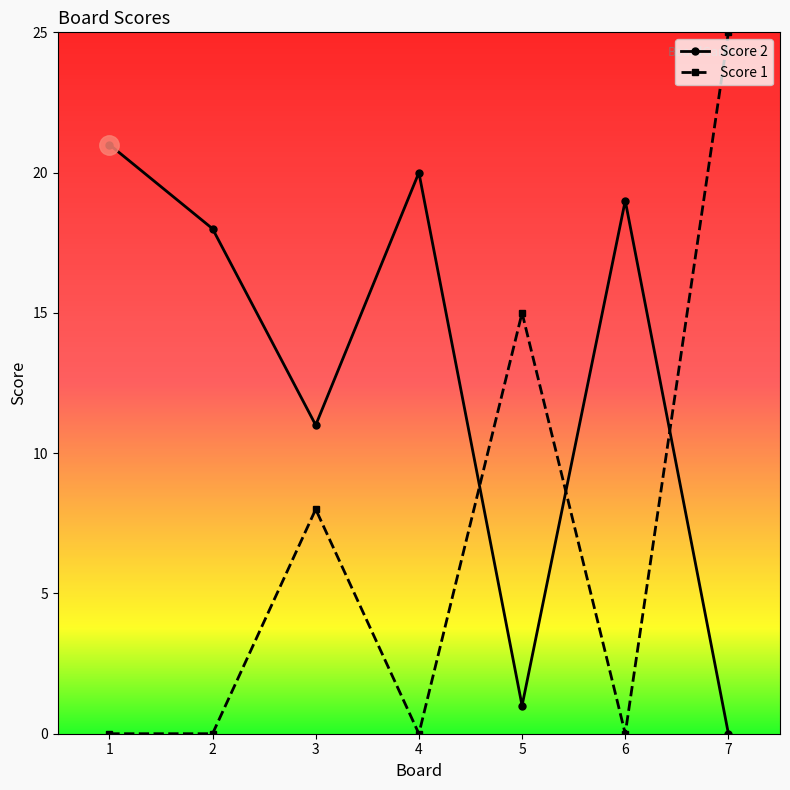

Where is the first local maximum for Score 2?

4